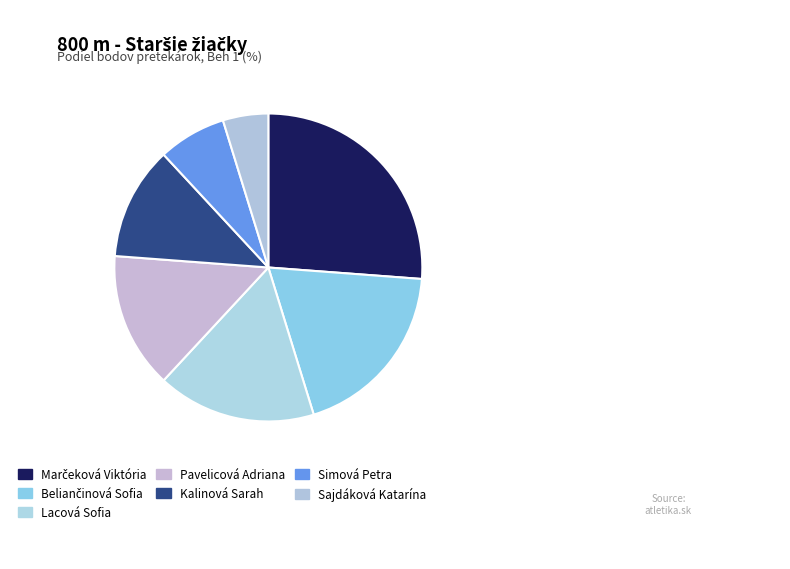

Is Kalinová Sarah the majority of the pie?

No